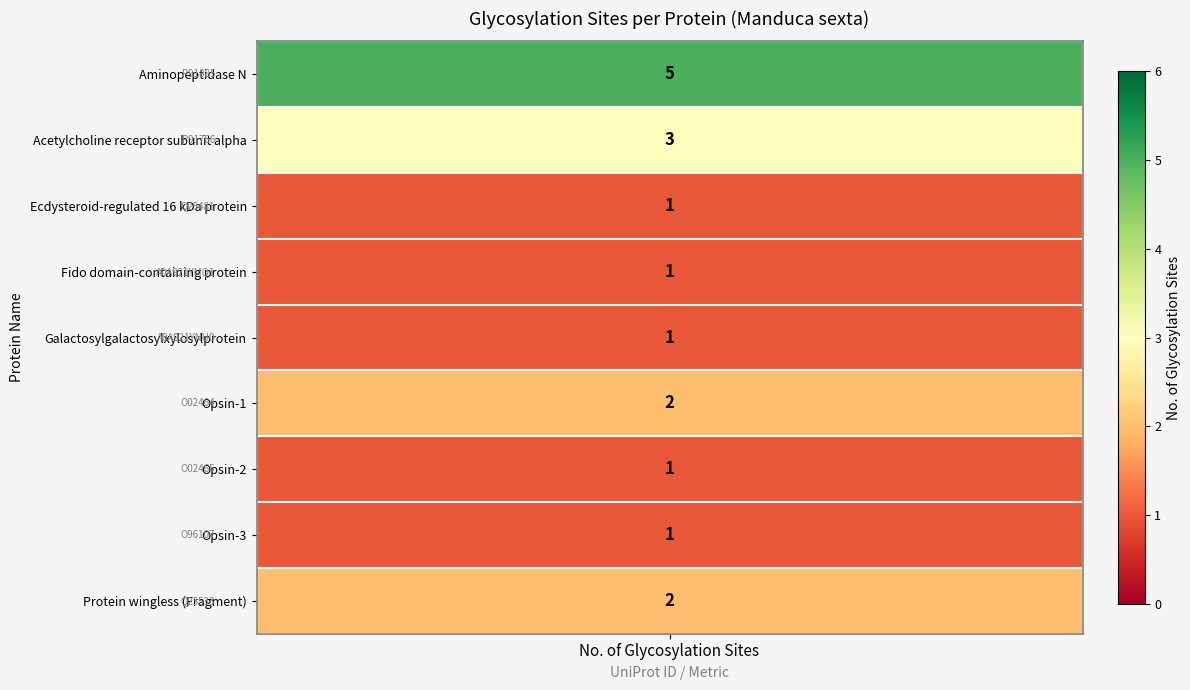

What is the approximate value at 5?

2